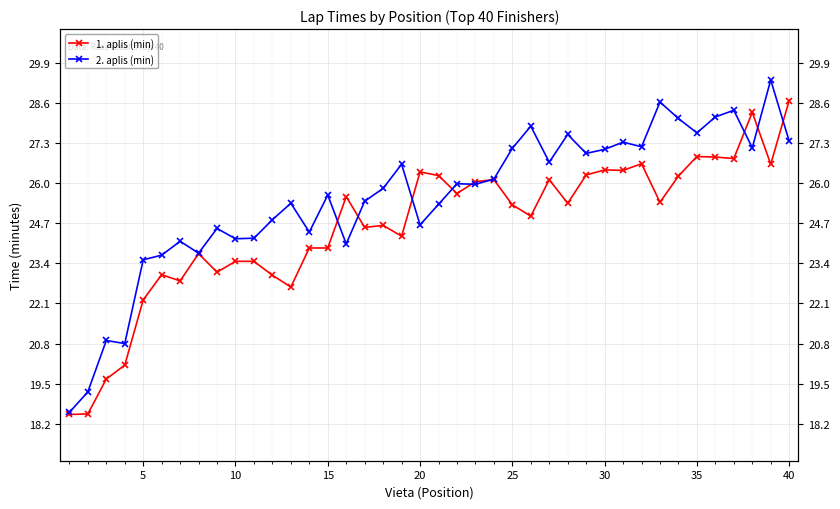

What is the difference between the second highest and minimum values in the 2. aplis (min) series?

10.1